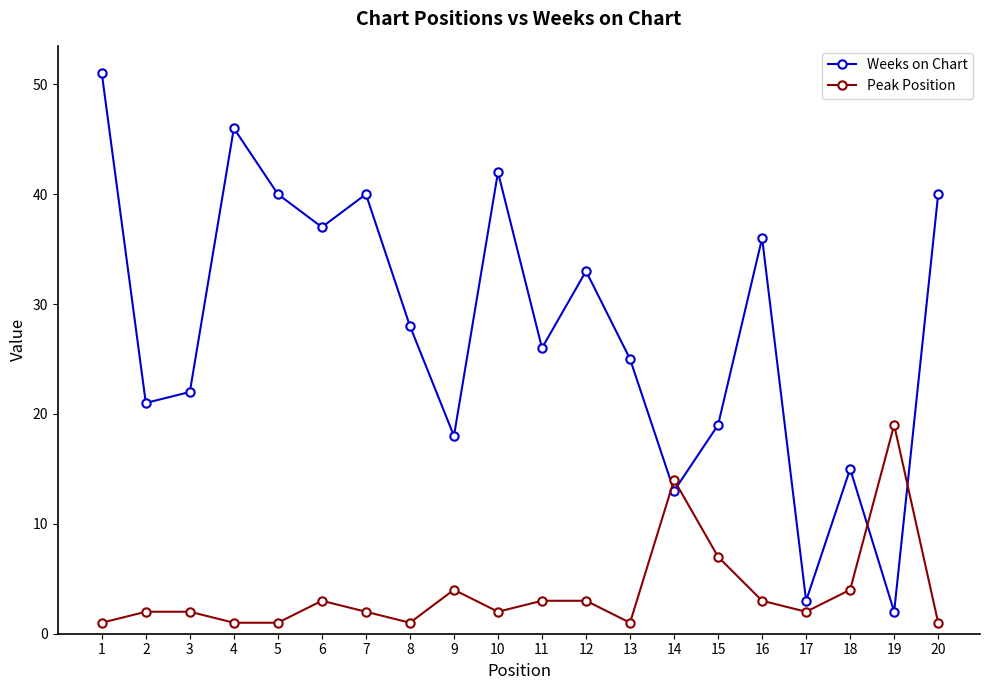

In Weeks on Chart, how many points are lower than both neighbors (excluding endpoints)?

7